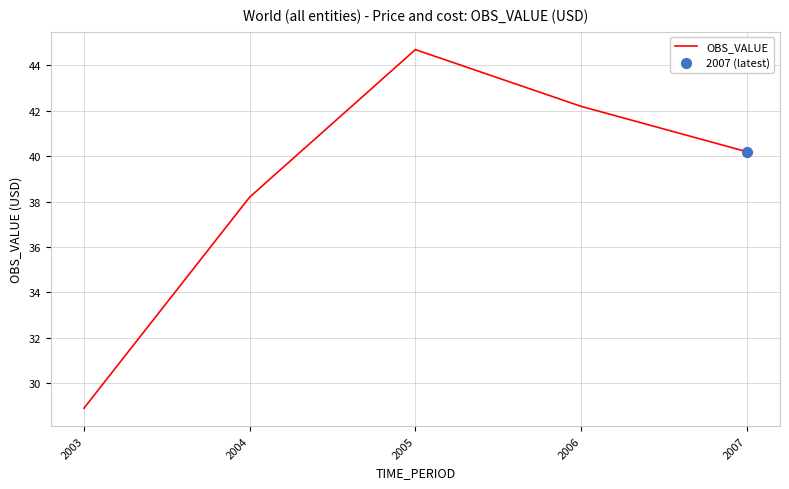

Approximately how many times larger is the value at 2005 compared to 2004?

1.2